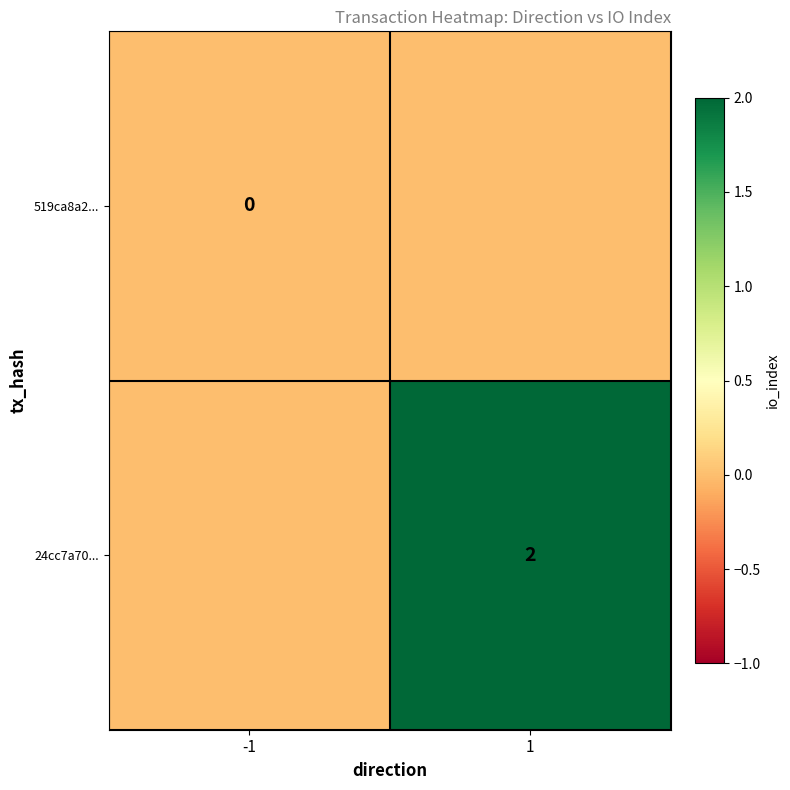

The 24cc7a70... series shows 1 at 1. True or false?

False